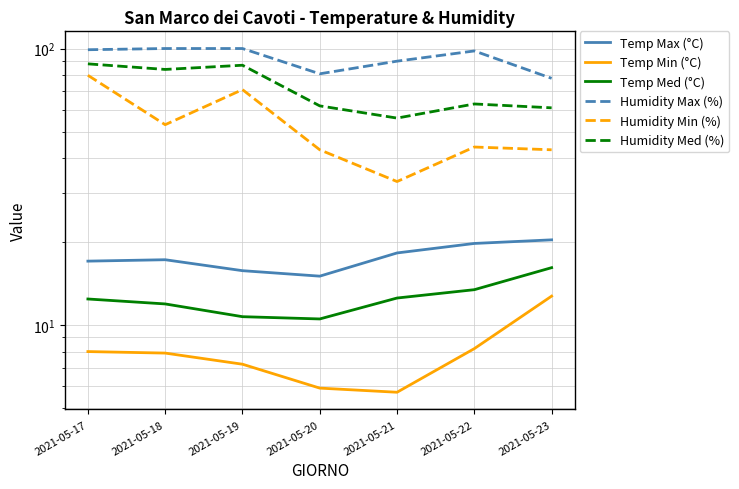

What are all the series names shown in the legend?

Temp Max (°C), Temp Min (°C), Temp Med (°C), Humidity Max (%), Humidity Min (%), Humidity Med (%)